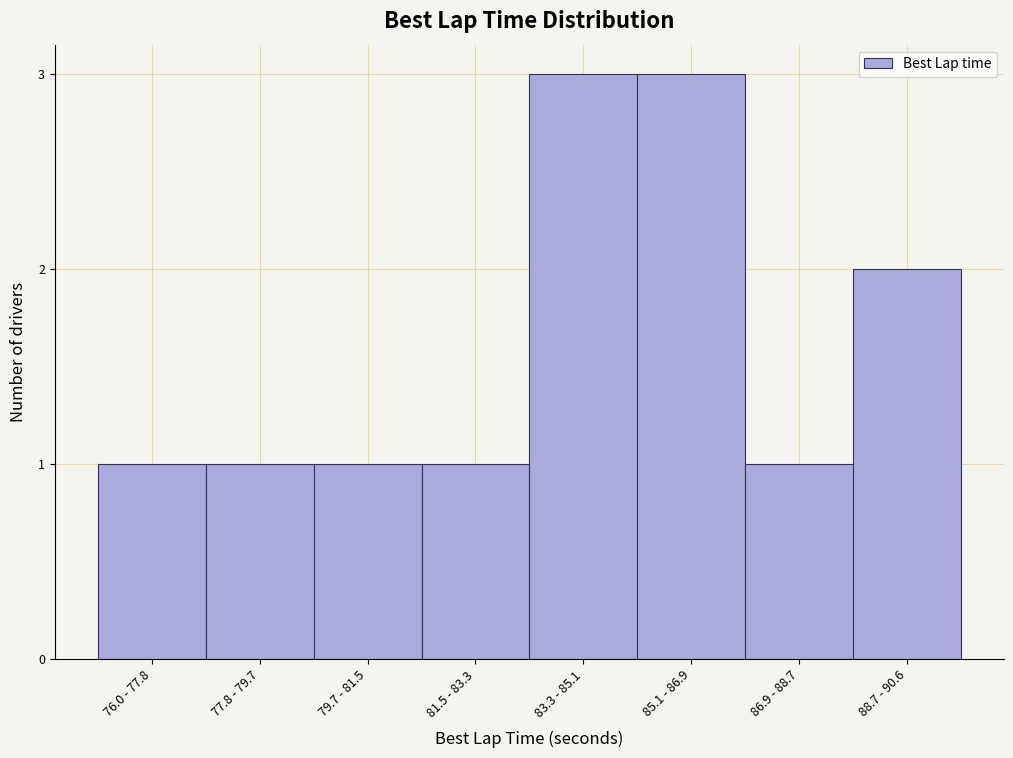

Reading left to right, extract all data points from this chart.

1	1	1	1	3	3	1	2